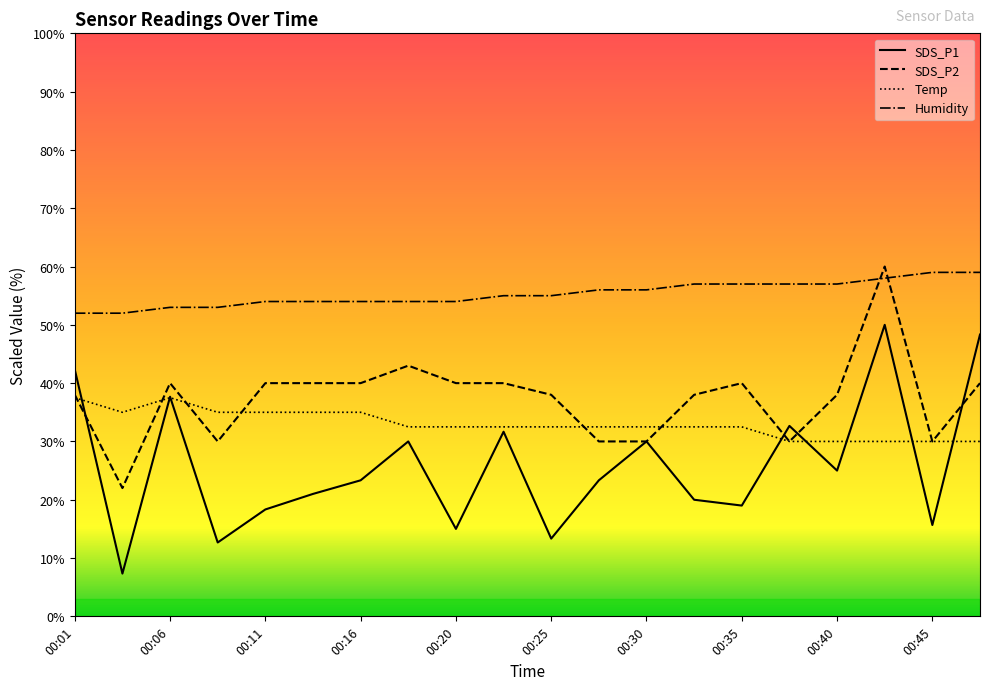

At which label does Temp reach its peak?

00:01